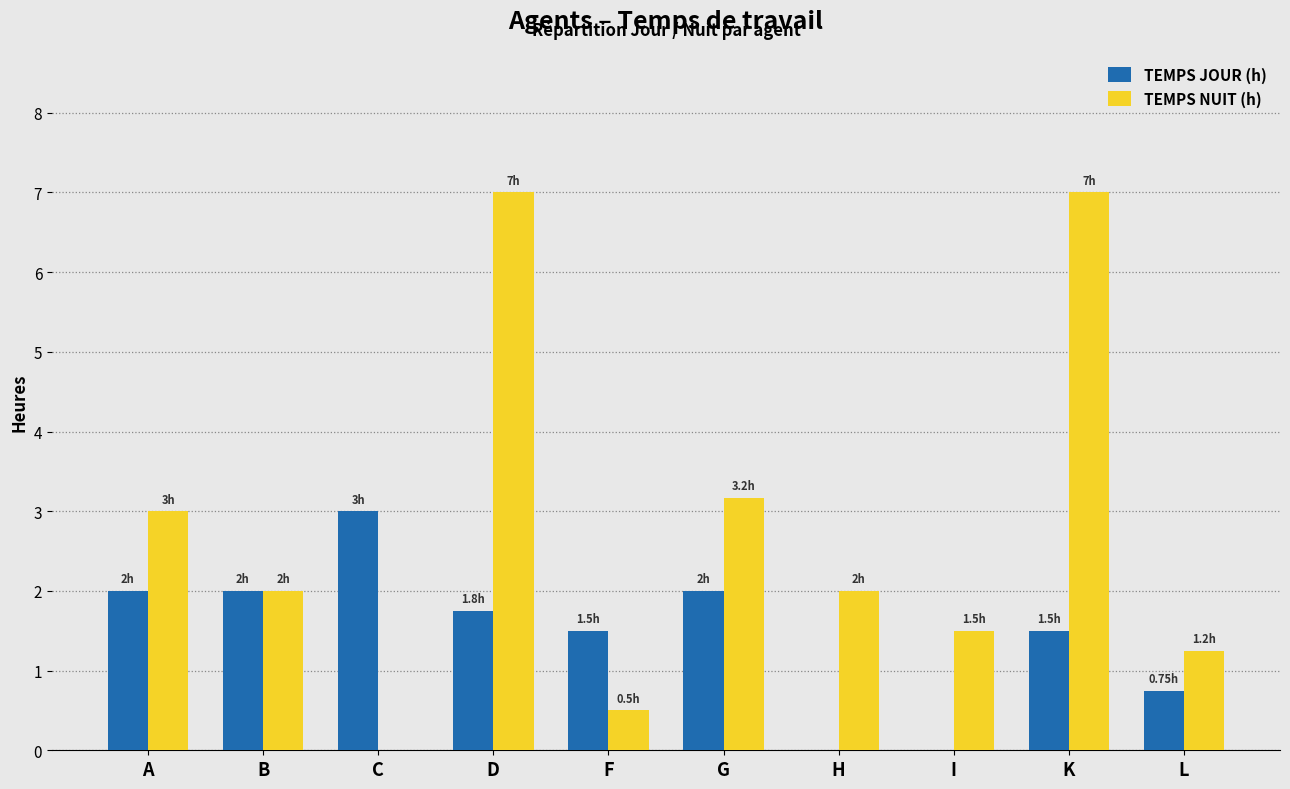

Is it true that TEMPS NUIT (h) equals 1.2 at L?

True